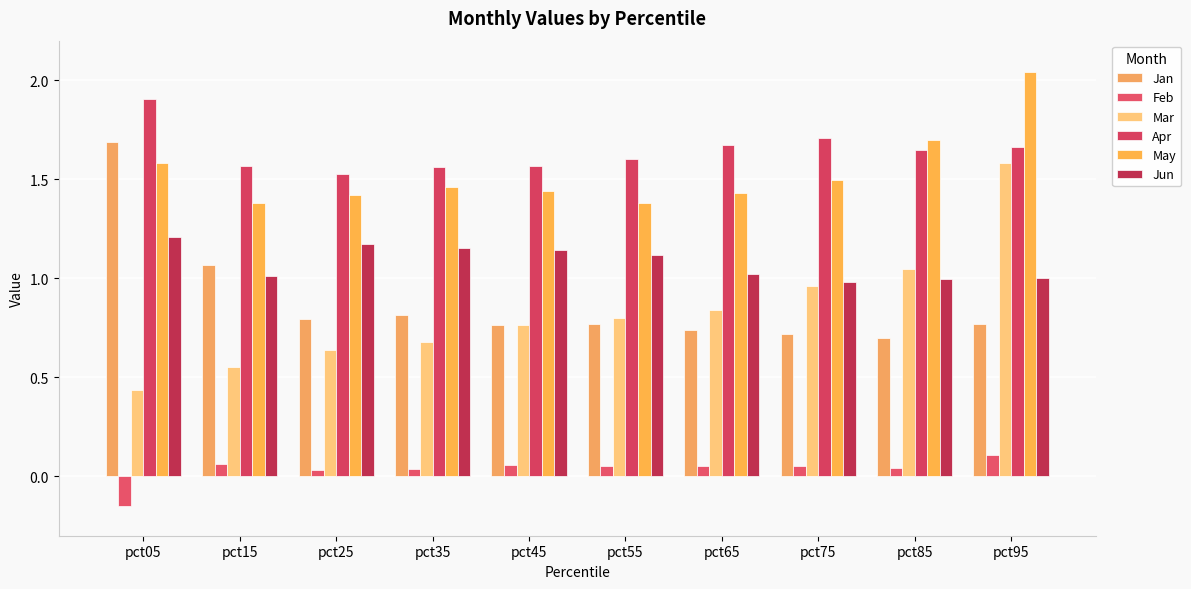

What is the sum of the Jun values at pct25 and pct05?

2.4